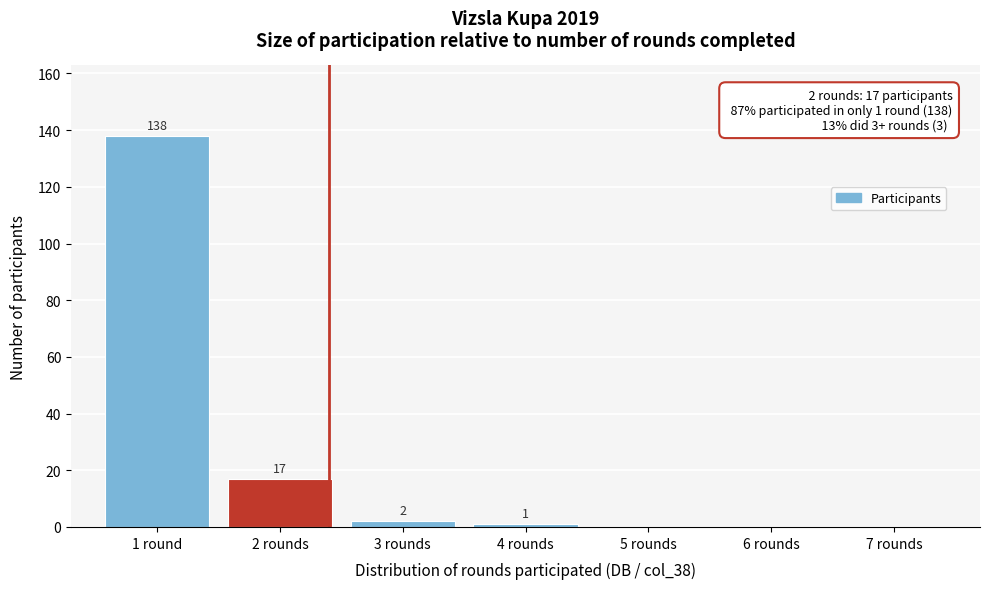

Reading left to right, list all the values displayed in this chart.

1 round=138	2 rounds=17	3 rounds=2	4 rounds=1	5 rounds=0	6 rounds=0	7 rounds=0